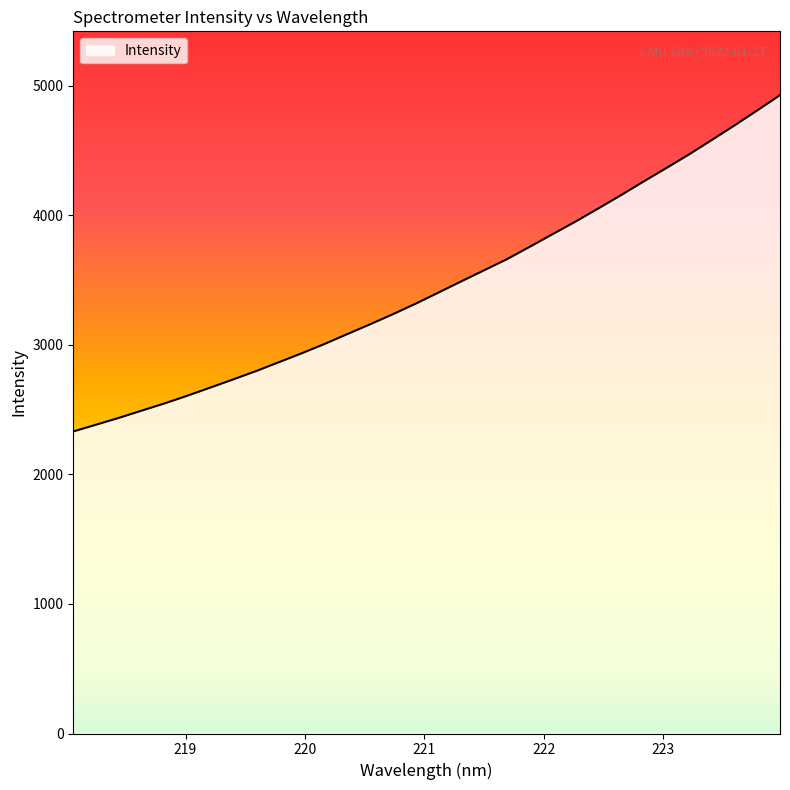

What is the difference between the maximum and minimum values?

2596.2